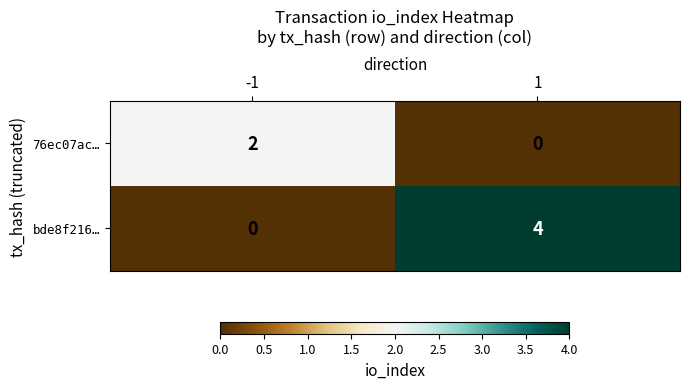

What is the total value across all series at 1?

4